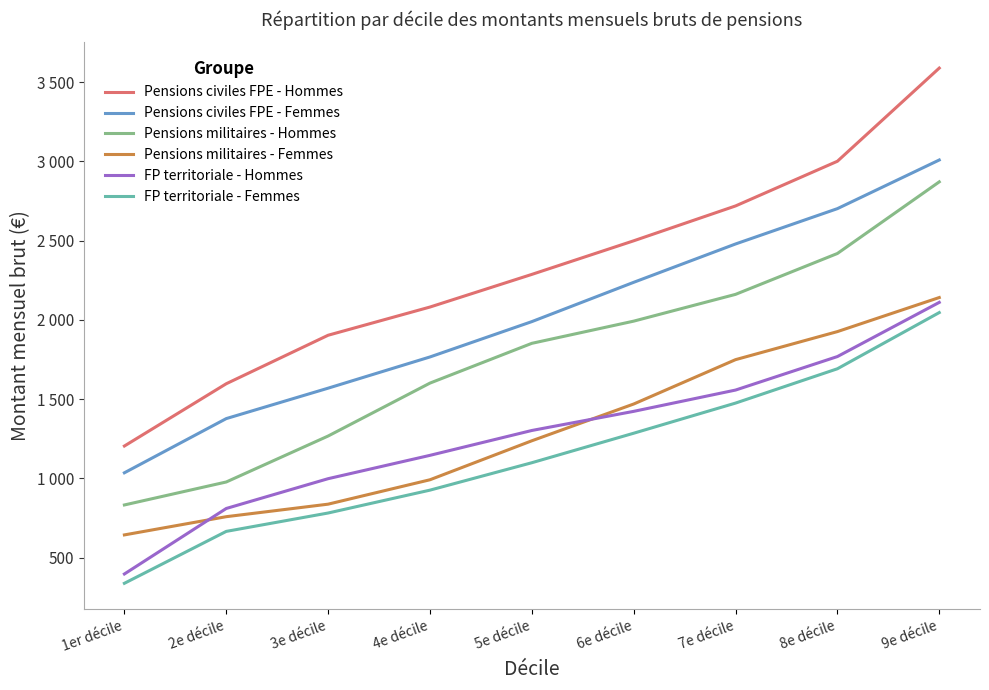

Where does the Pensions militaires - Femmes series first go above 1237?

6e décile